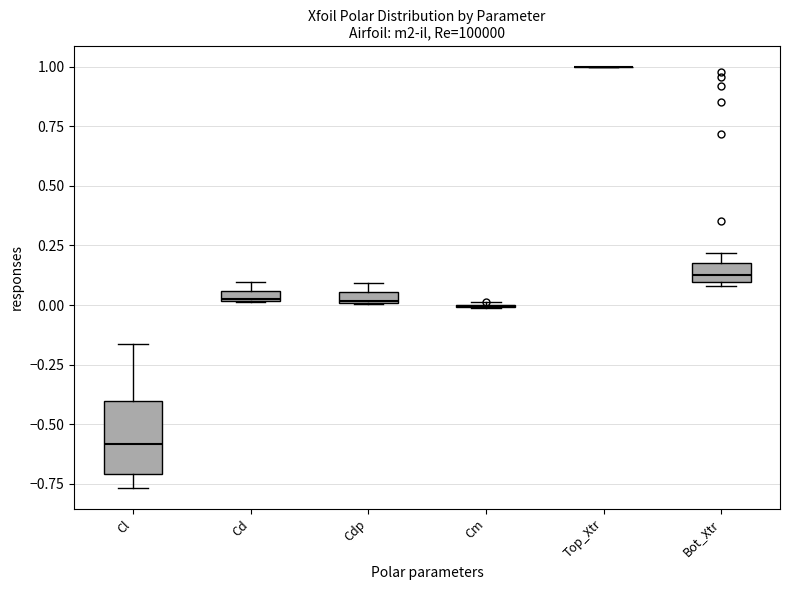

Comparing the boxes themselves (not the whiskers), which one is the tallest?

Cl